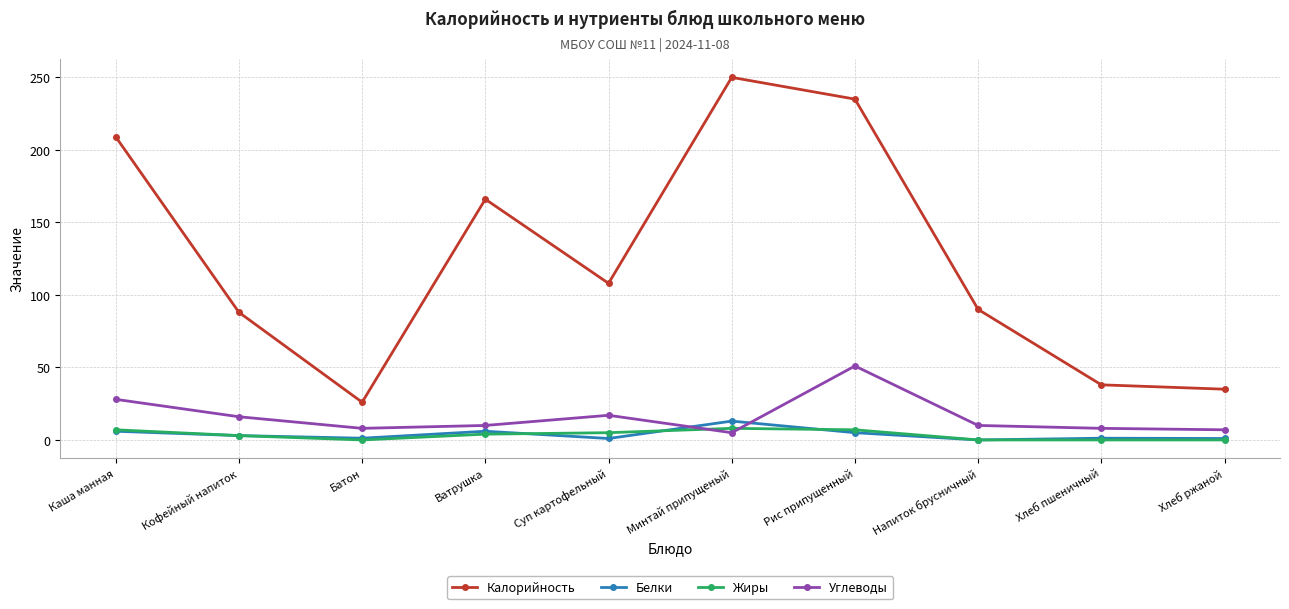

True or false: Жиры and Калорийность intersect in this chart.

False